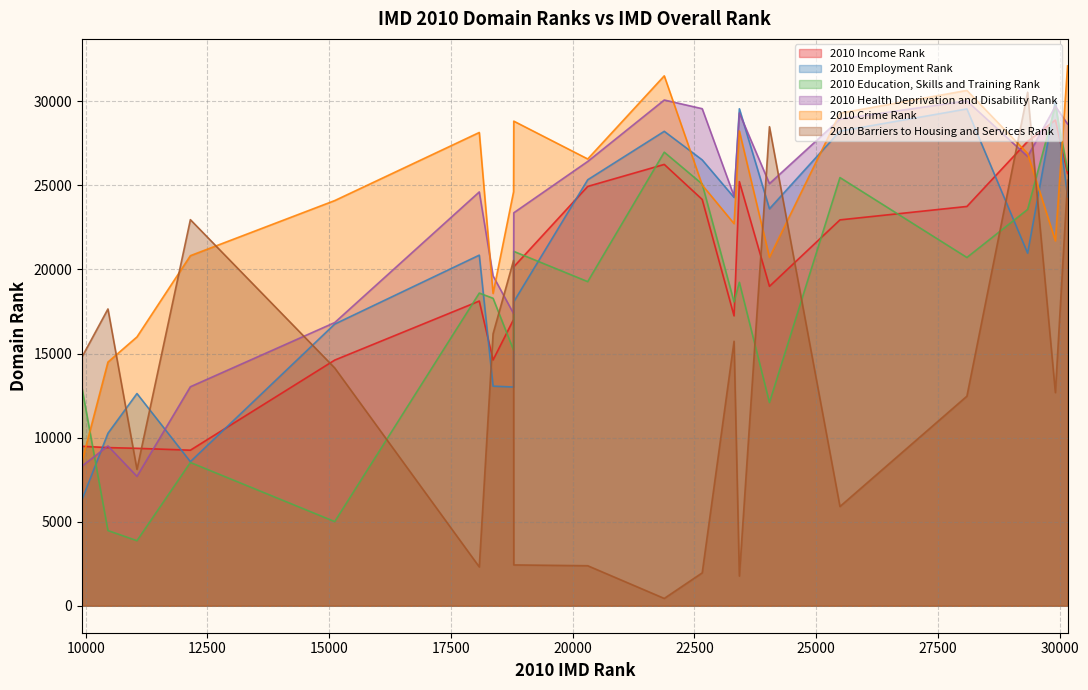

What is the maximum value shown in the chart?

32107